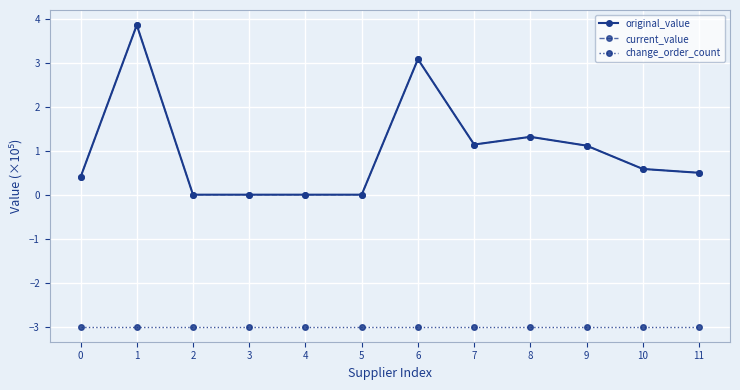

What is the difference between the maximum and minimum values in the current_value series?

3.9